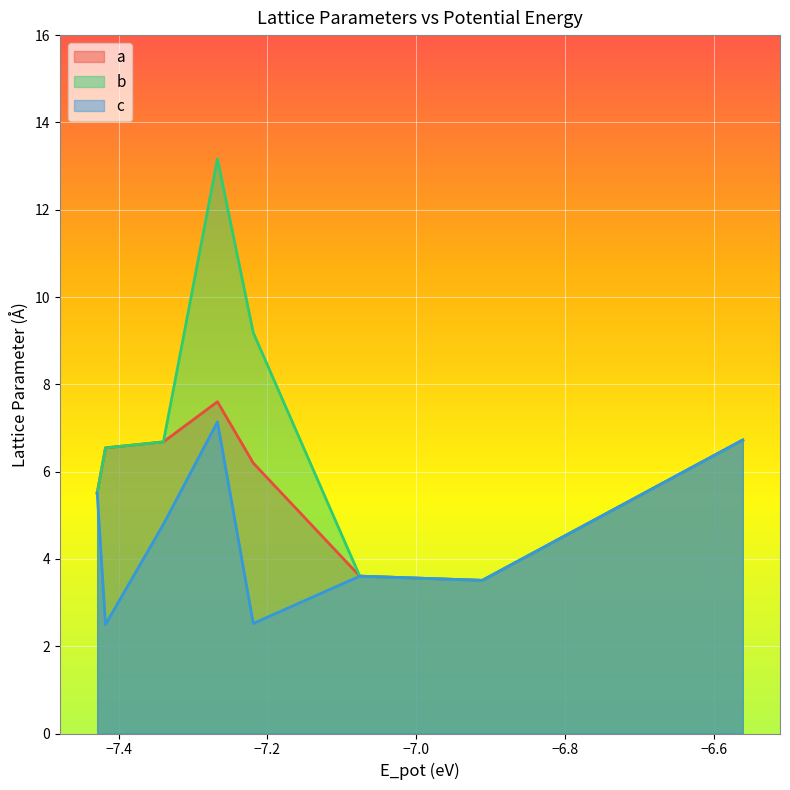

Reading right to left, what are all the values shown in this chart?

a: mp-563=6.7	mp-563=6.7	mp-563=6.7	mp-571653=3.5	mp-571653=3.6	mp-1182172=6.2	mp-971684=7.6	mp-9410=6.7	mp-1985=6.5	mp-2852=5.5
b: mp-563=6.7	mp-563=6.7	mp-563=6.7	mp-571653=3.5	mp-571653=3.6	mp-1182172=9.2	mp-971684=13.2	mp-9410=6.7	mp-1985=6.5	mp-2852=5.5
c: mp-563=6.7	mp-563=6.7	mp-563=6.7	mp-571653=3.5	mp-571653=3.6	mp-1182172=2.5	mp-971684=7.1	mp-9410=4.8	mp-1985=2.5	mp-2852=5.5